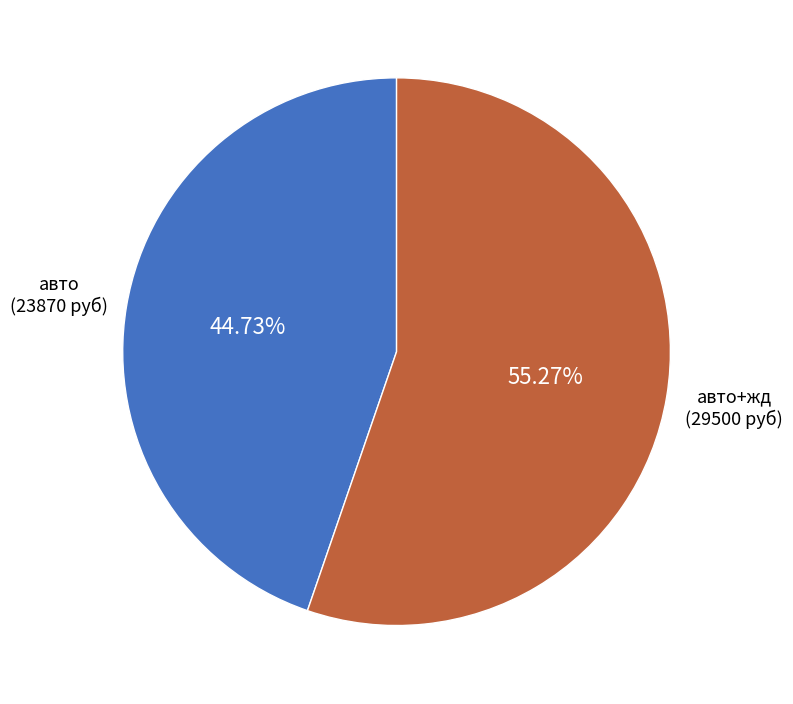

Is there a majority slice in this chart?

Yes